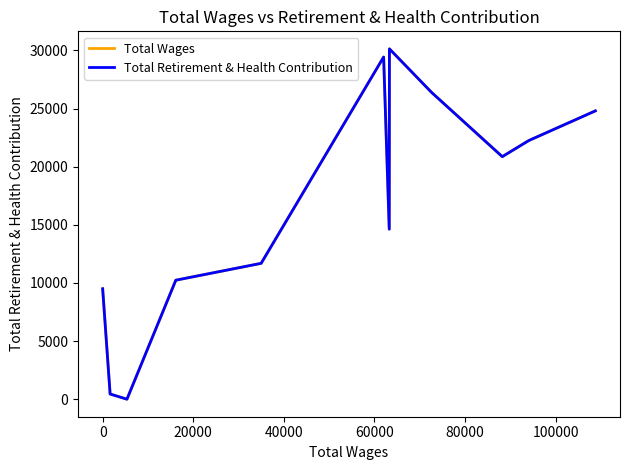

Does the chart display data point markers on the line(s)?

No